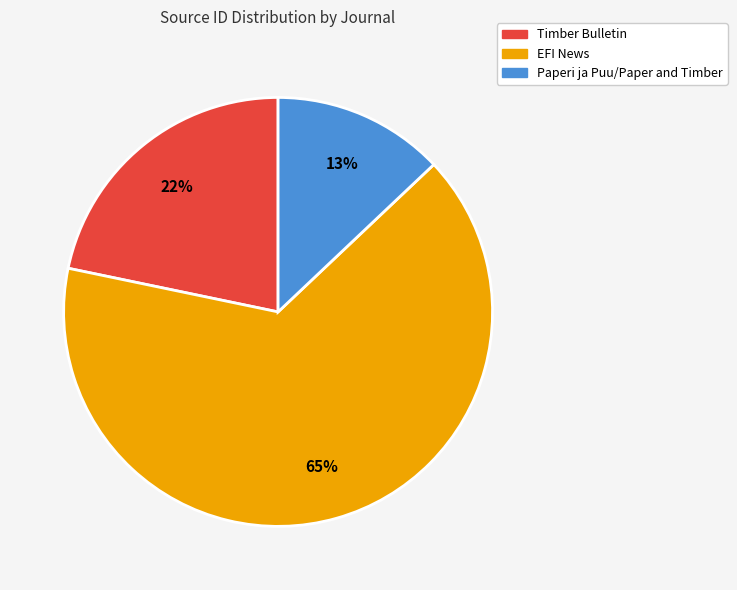

Between Timber Bulletin and EFI News, which is larger?

EFI News